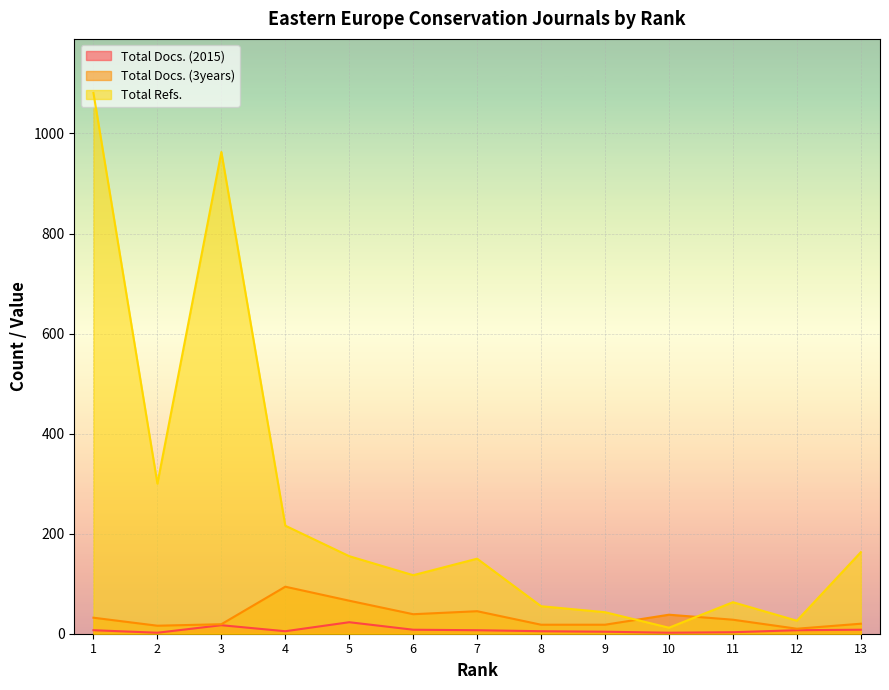

Where is Total Refs. nearest to the value 546?

2